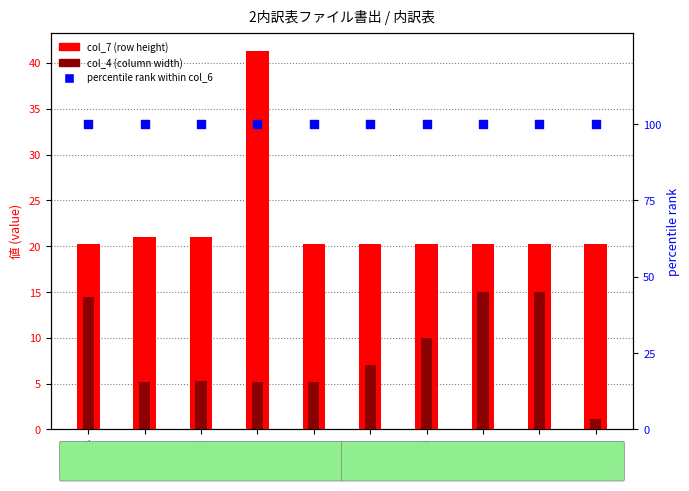

What are all the series names shown in the legend?

col_7 (row height), col_4 (column width), percentile rank within col_6